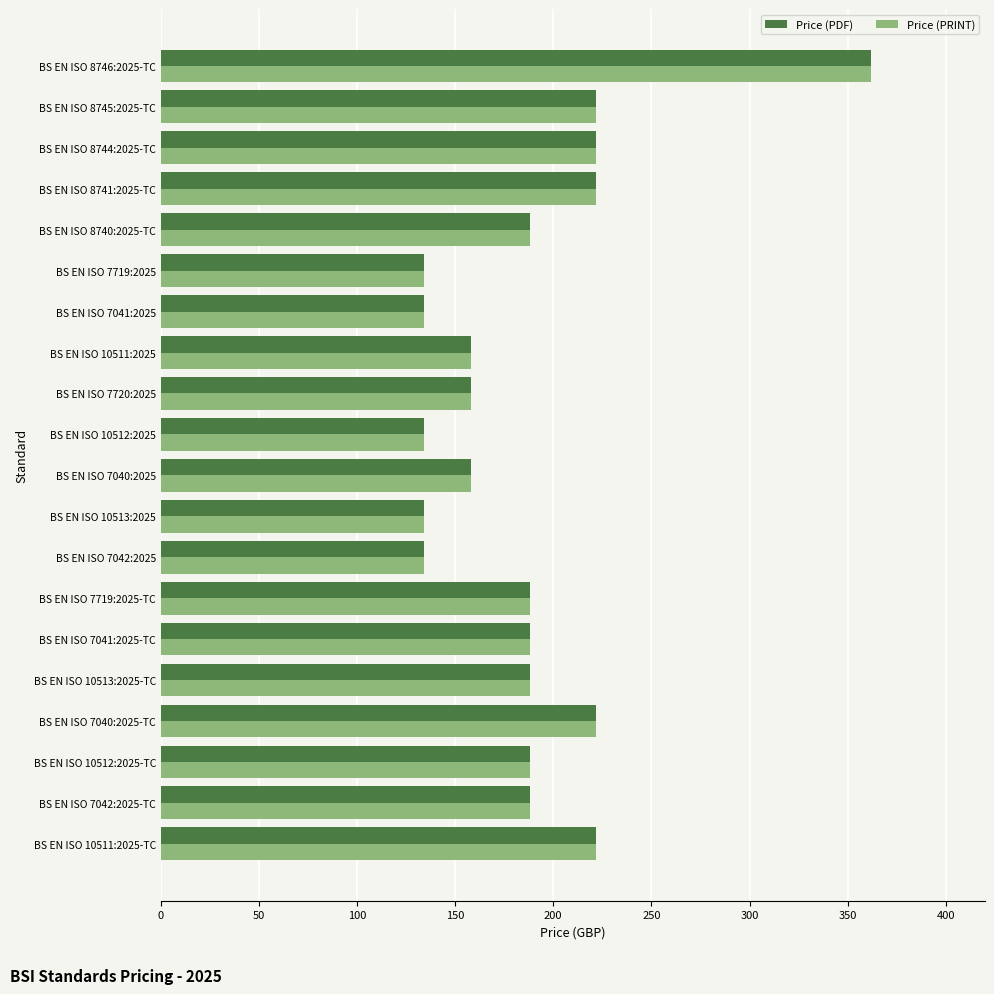

What is the difference between the maximum and minimum values in the Price (PDF) series?

228